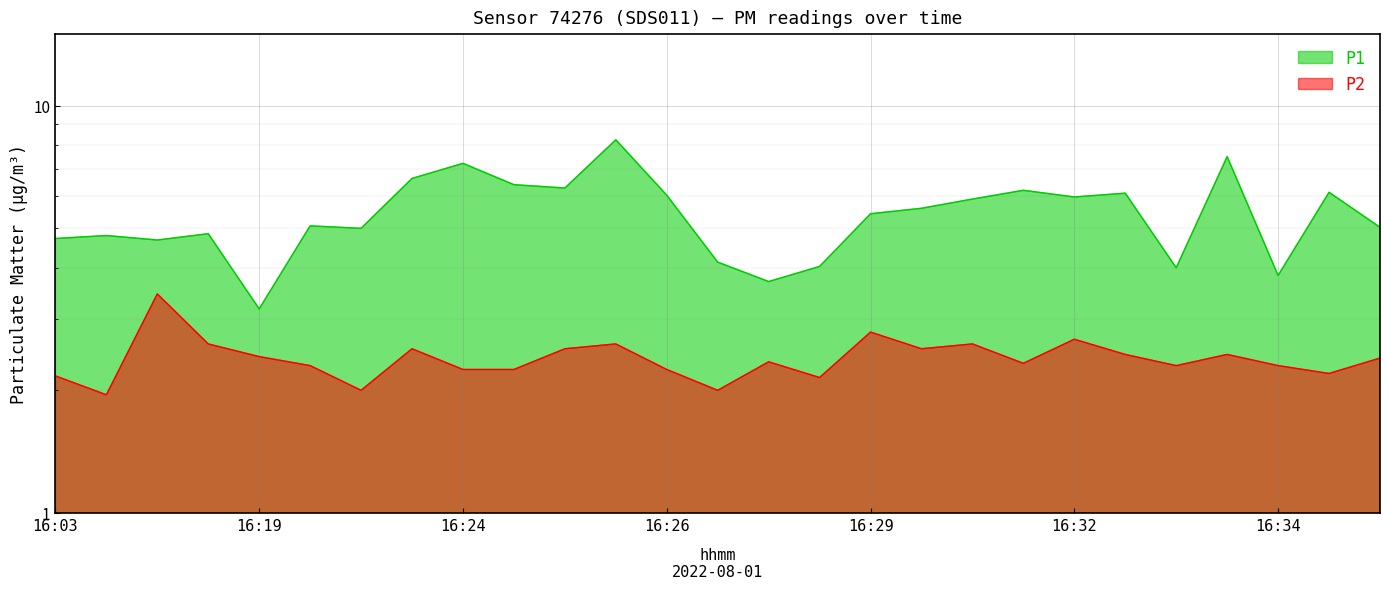

True or false: P2 and P1 intersect in this chart.

False